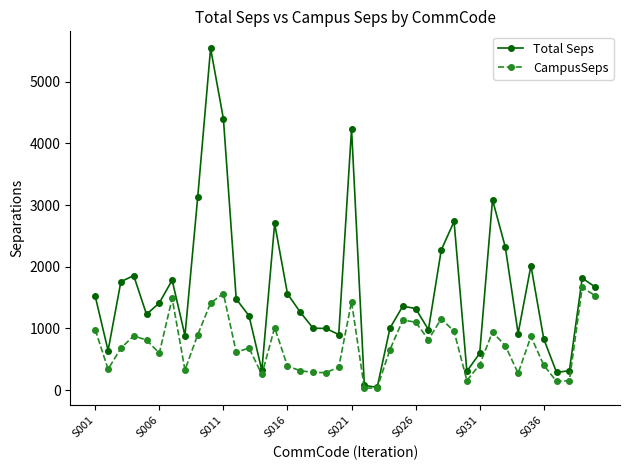

List the series in order of their overall mean, lowest first.

CampusSeps, Total Seps